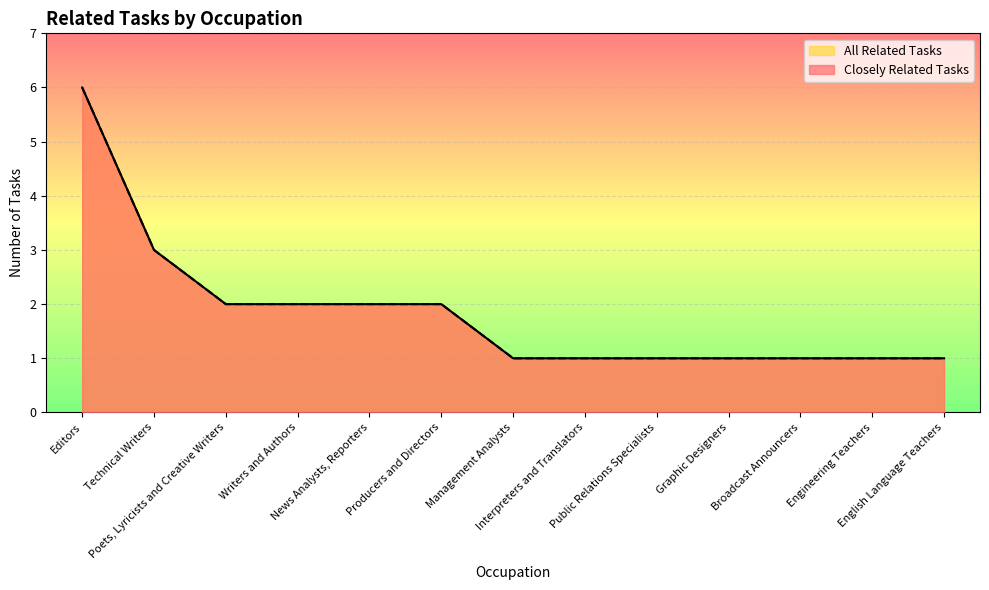

What is the label of the 12th point from the right?

Technical Writers